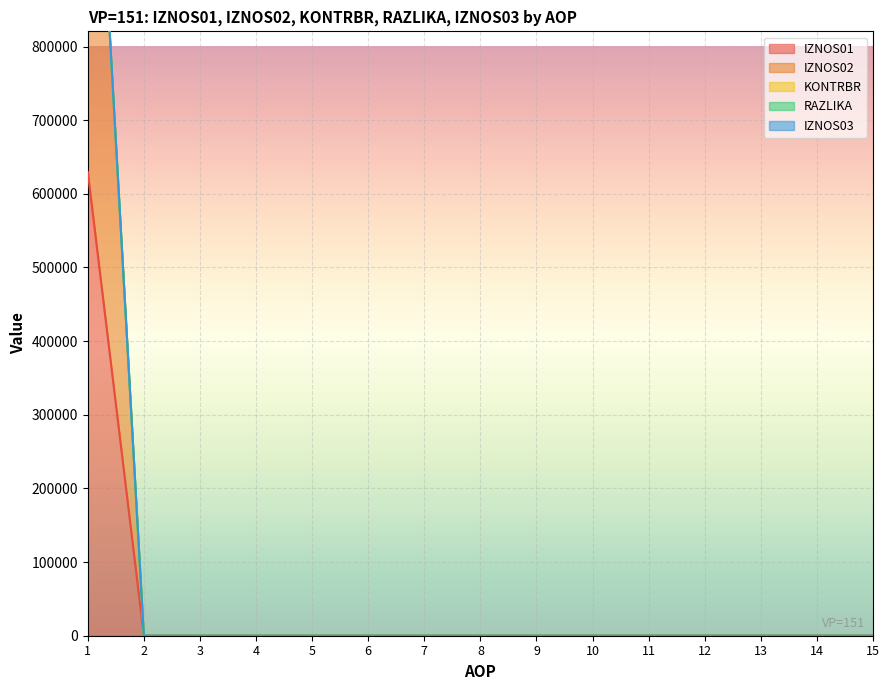

True or false: IZNOS01 and KONTRBR intersect in this chart.

False